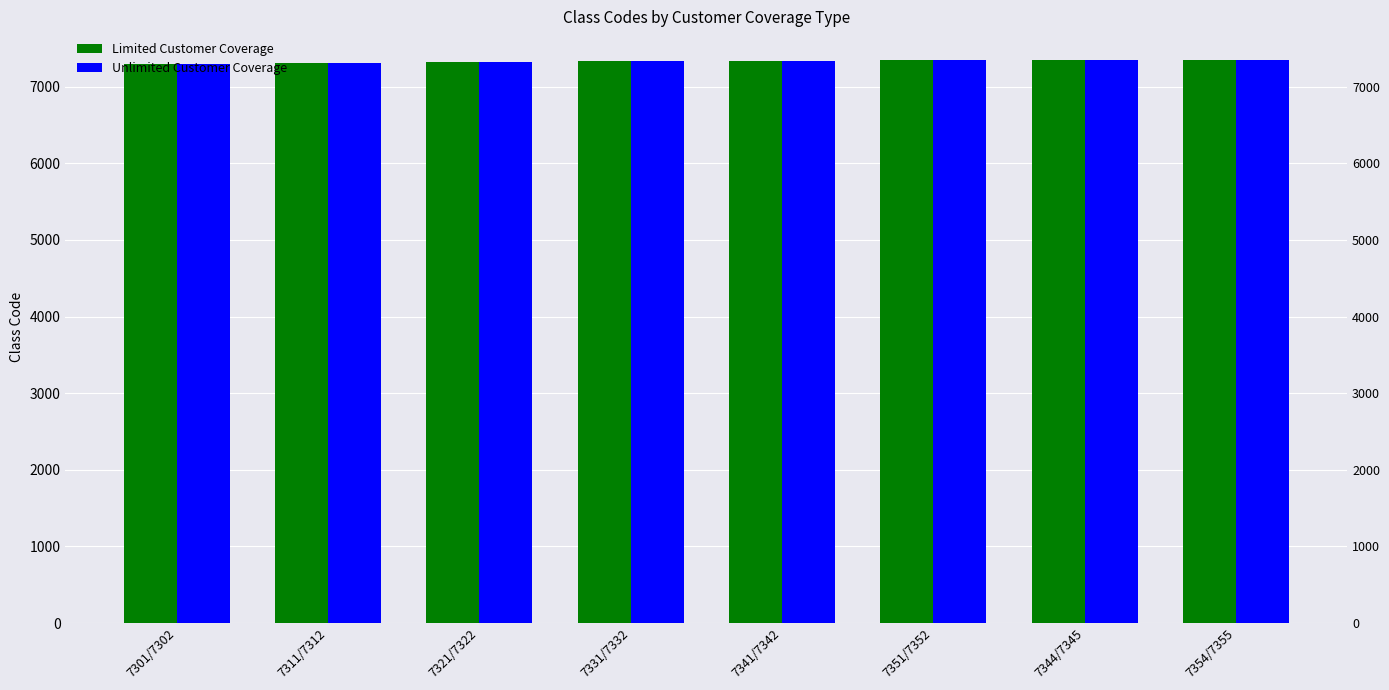

The value of Unlimited Customer Coverage at 7321/7322 is 7322. True or false?

True